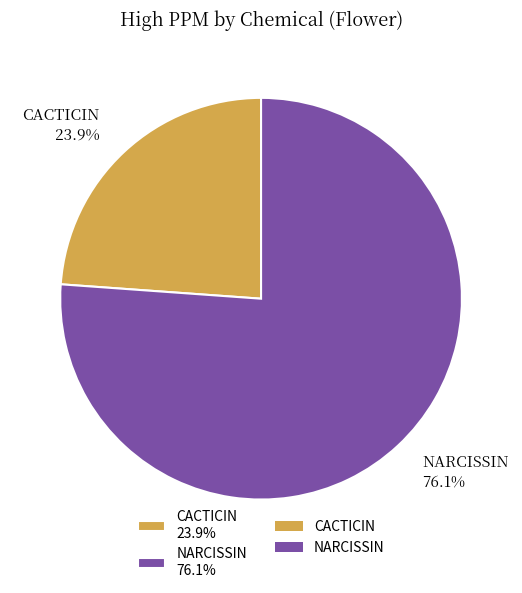

Combined, what portion of the pie is NARCISSIN and CACTICIN?

100.0%